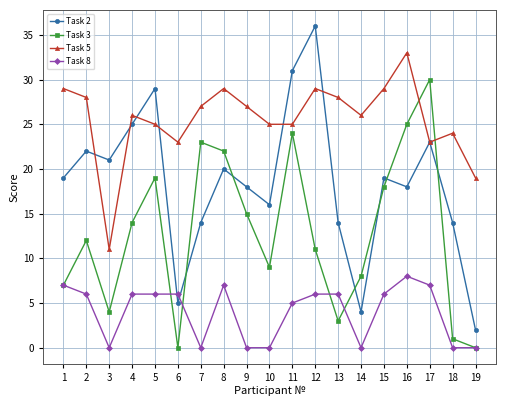

How many series are shown in this chart?

4